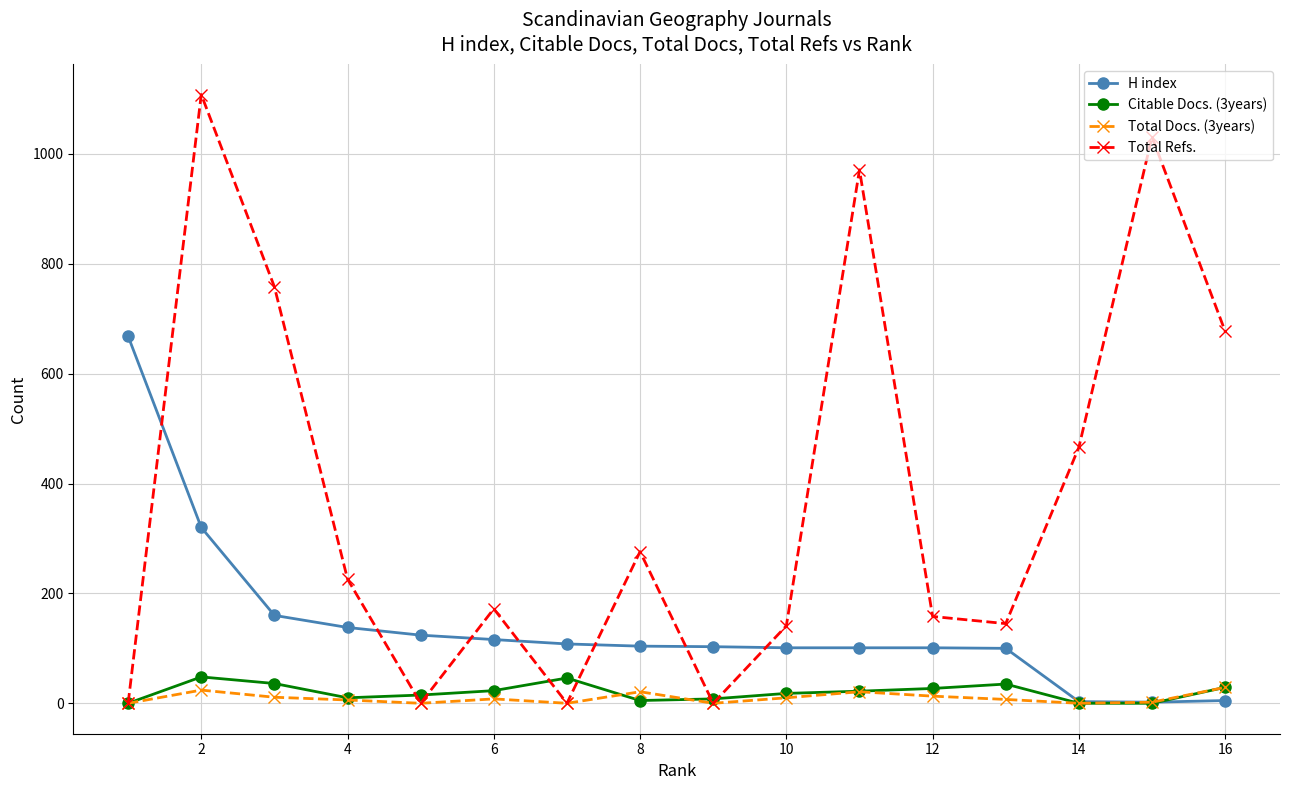

In Total Refs., how many points are lower than both neighbors (excluding endpoints)?

4